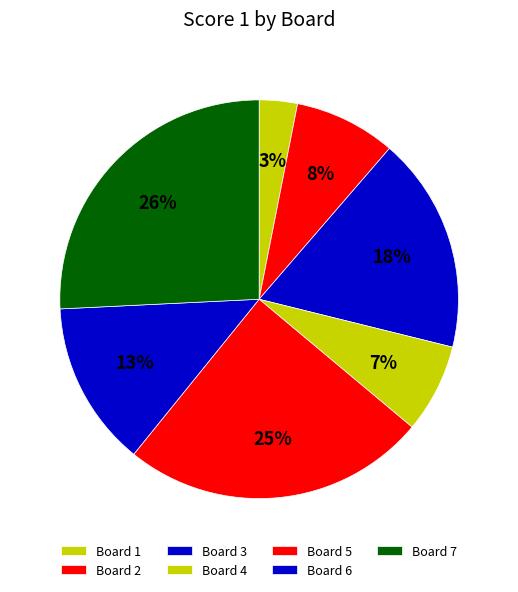

How many segments does this pie chart have?

7